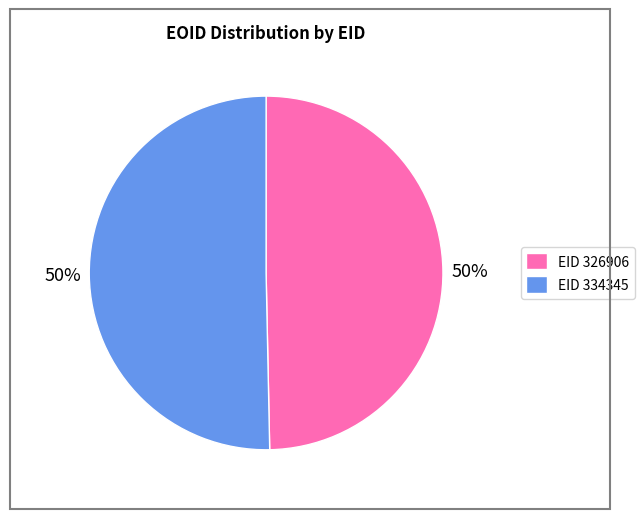

To the nearest percent, what is the average slice percentage?

50%